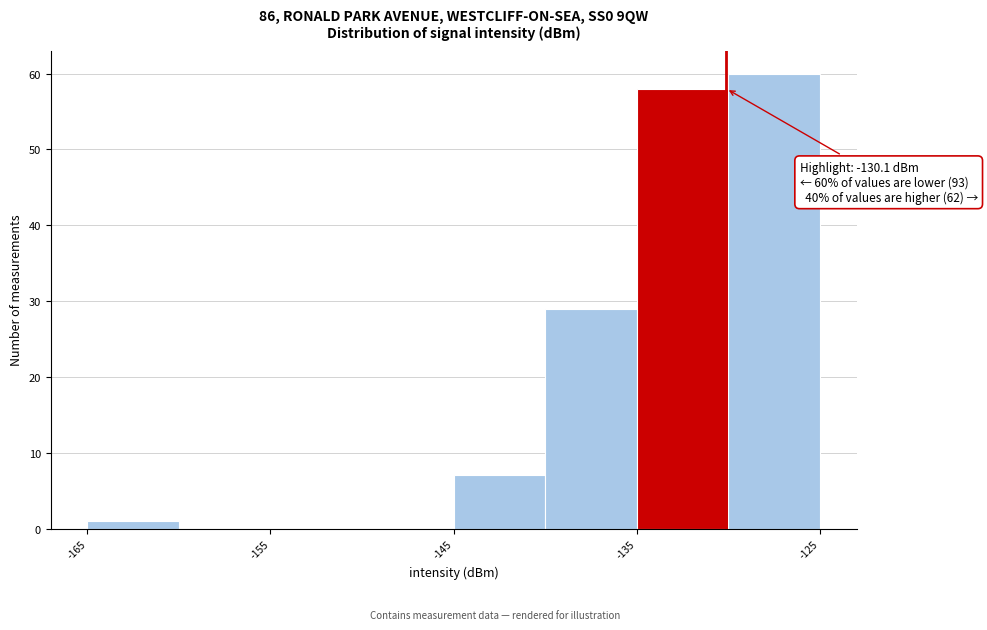

Which range on the x-axis has the tallest bar?

-130 to -125